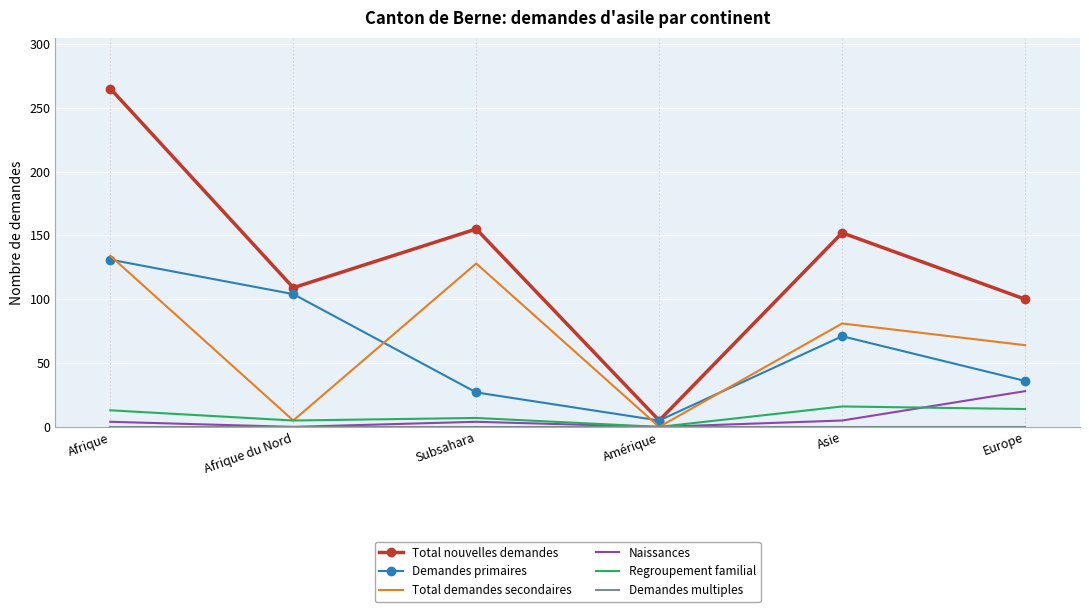

Is the value of Total nouvelles demandes at Subsahara greater than the value of Regroupement familial at Europe?

Yes